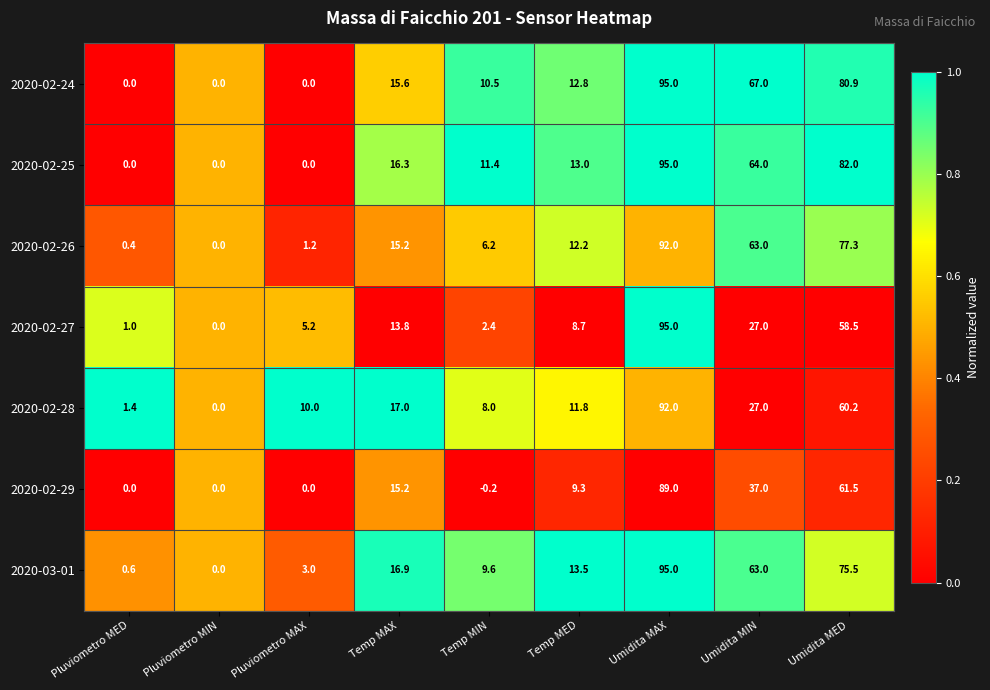

What is the total value across all series at Temp MIN?

47.9